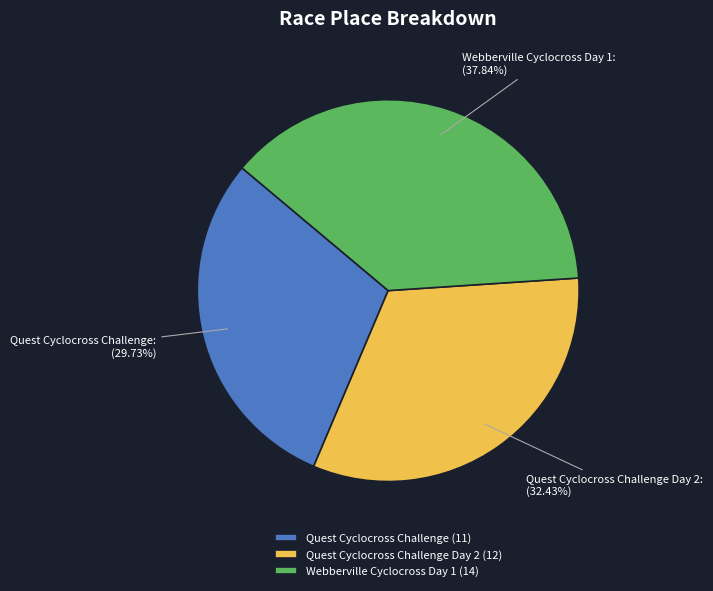

Is the sum of Webberville Cyclocross Day 1 and Quest Cyclocross Challenge greater than half?

Yes